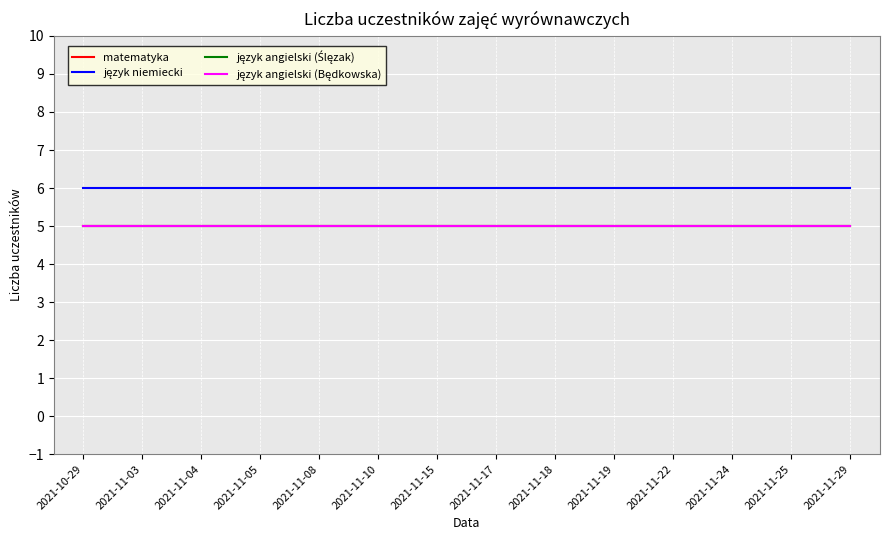

List the labels in order of język angielski (Będkowska) value, largest first.

2021-10-29, 2021-11-03, 2021-11-04, 2021-11-05, 2021-11-08, 2021-11-10, 2021-11-15, 2021-11-17, 2021-11-18, 2021-11-19, 2021-11-22, 2021-11-24, 2021-11-25, 2021-11-29